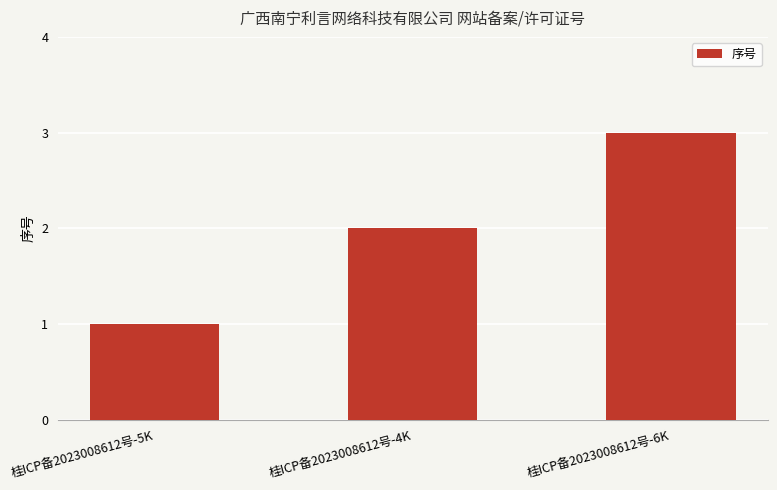

How many categories are shown in the chart?

3